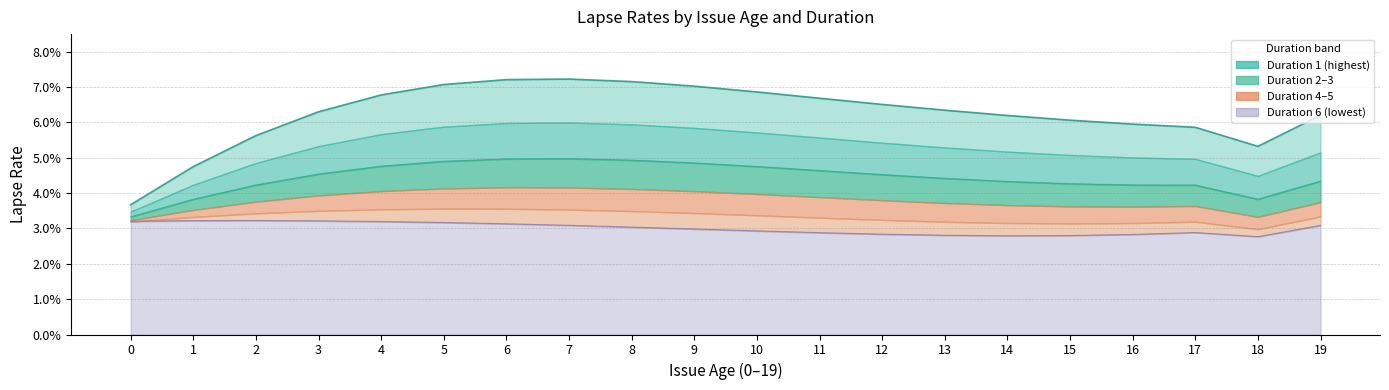

True or false: dur_1 and dur_2 cross at least once.

False